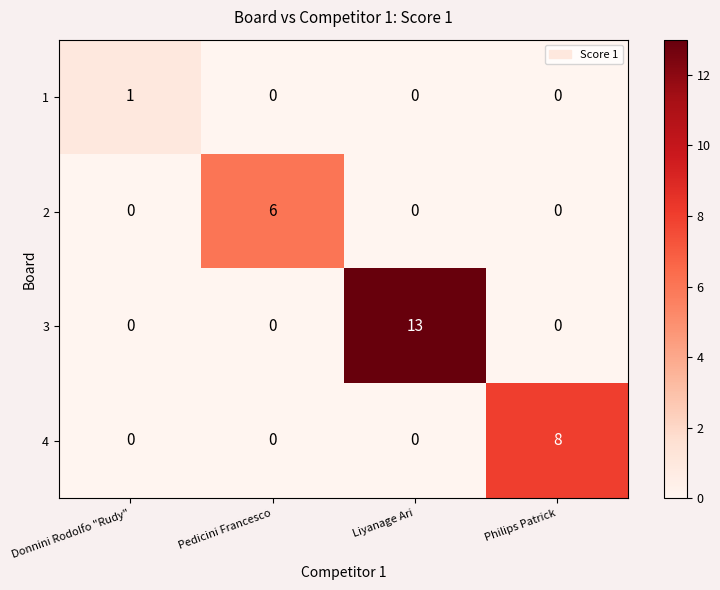

List the series in order of their overall mean, lowest first.

1, 2, 4, 3